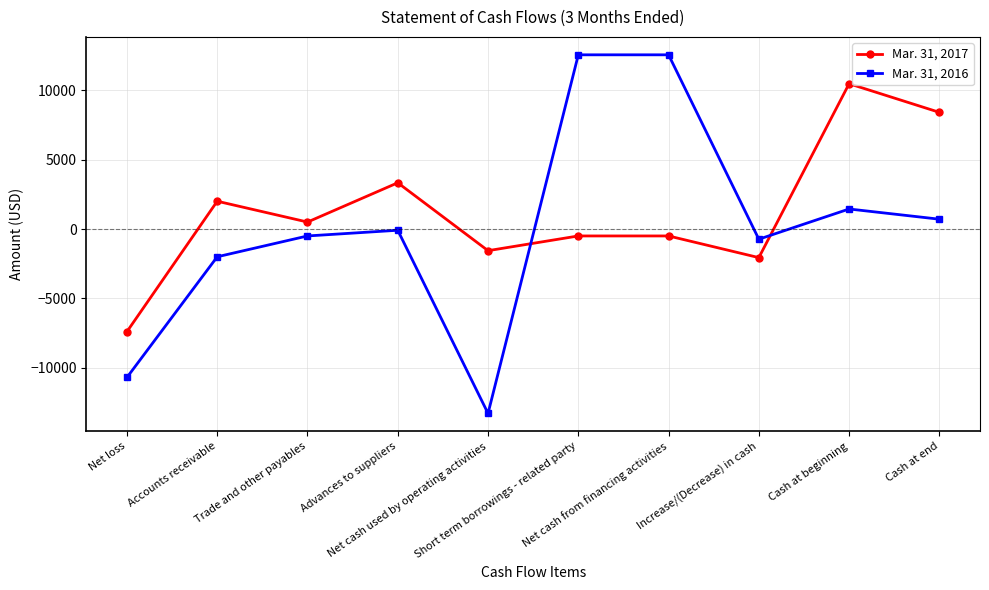

What is the label of the 9th point from the left?

Cash at beginning